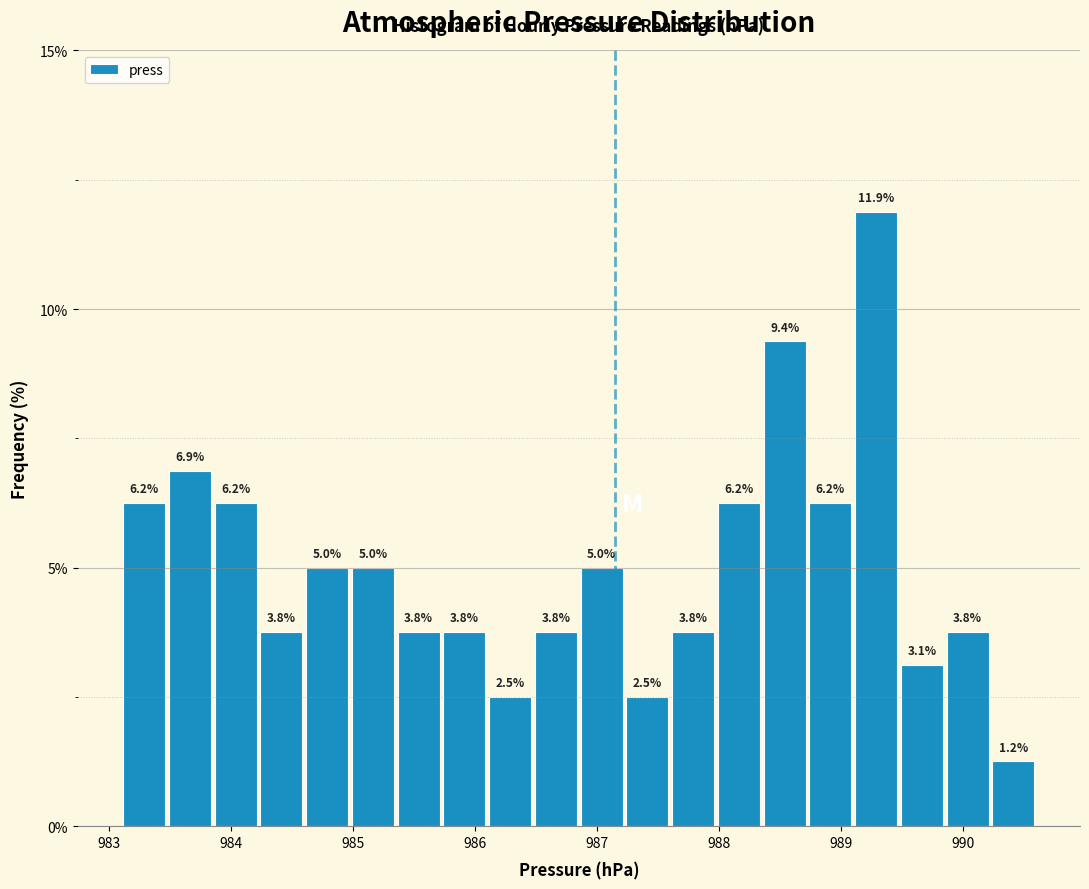

Around what value on the x-axis is the tallest bar? Give the approximate position of its centre, as read against the axis.

989.3